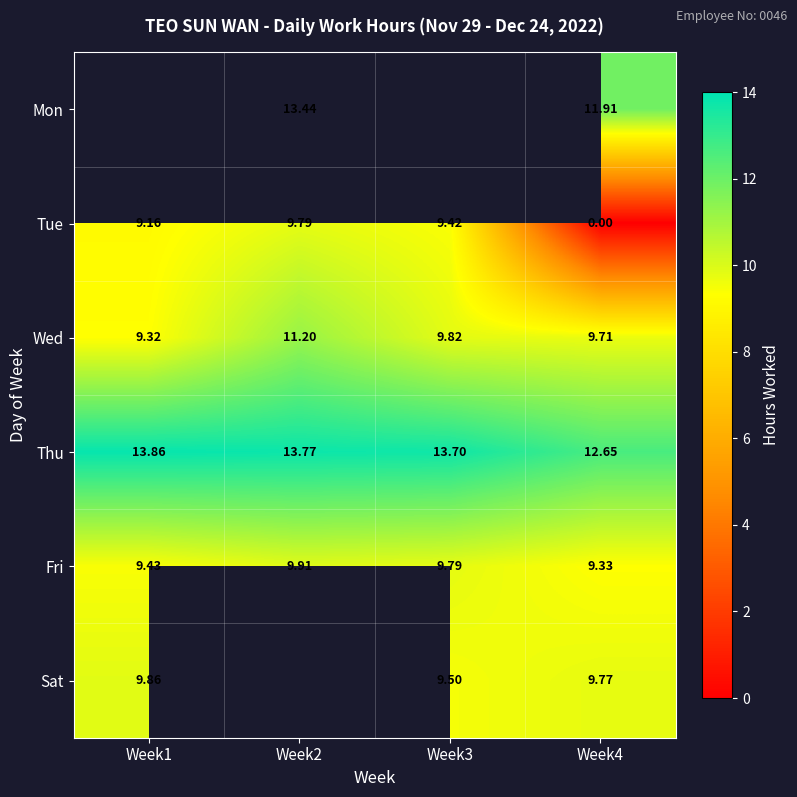

Which series changed the most between Week1 and Week4?

Tue